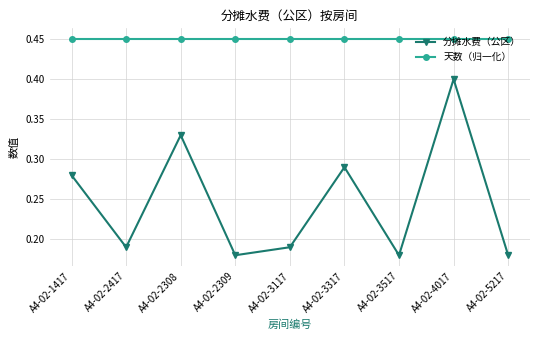

Between A4-02-3517 and A4-02-4017, which series saw the biggest shift?

分摊水费（公区）